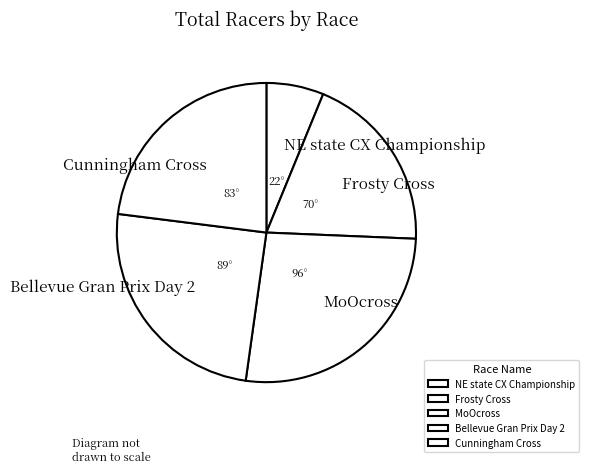

The Bellevue Gran Prix Day 2 slice represents 25% of the pie. True or false?

True